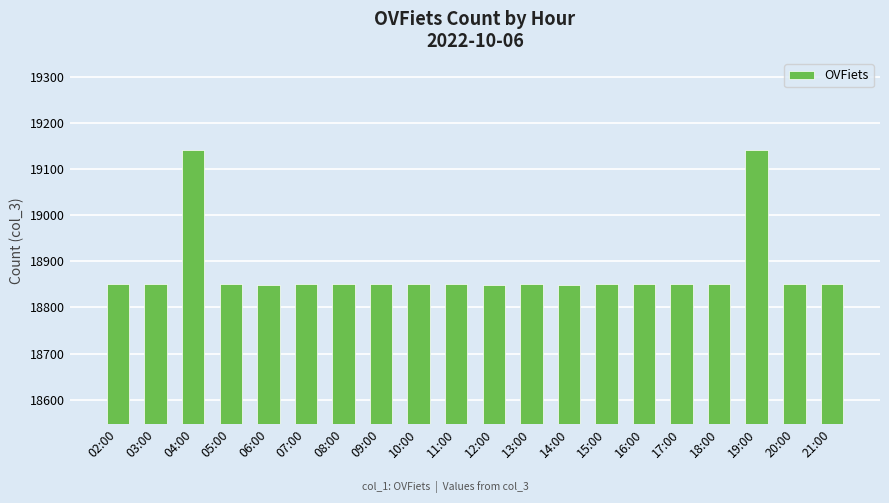

The value at 20:00 is 29024. True or false?

False